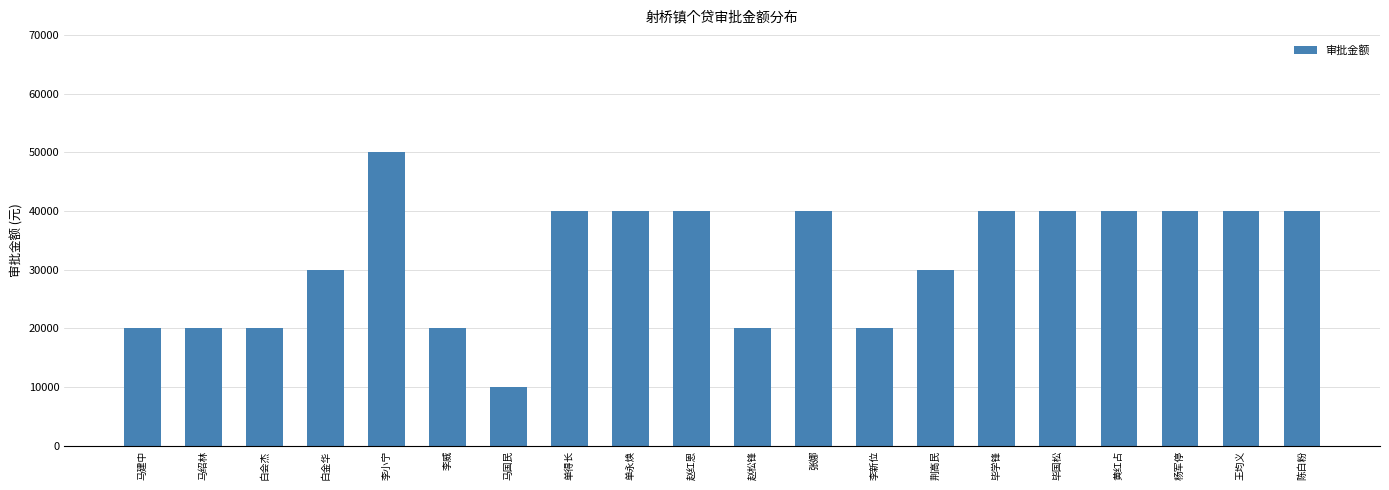

Which category has the highest value across all series?

李小宁